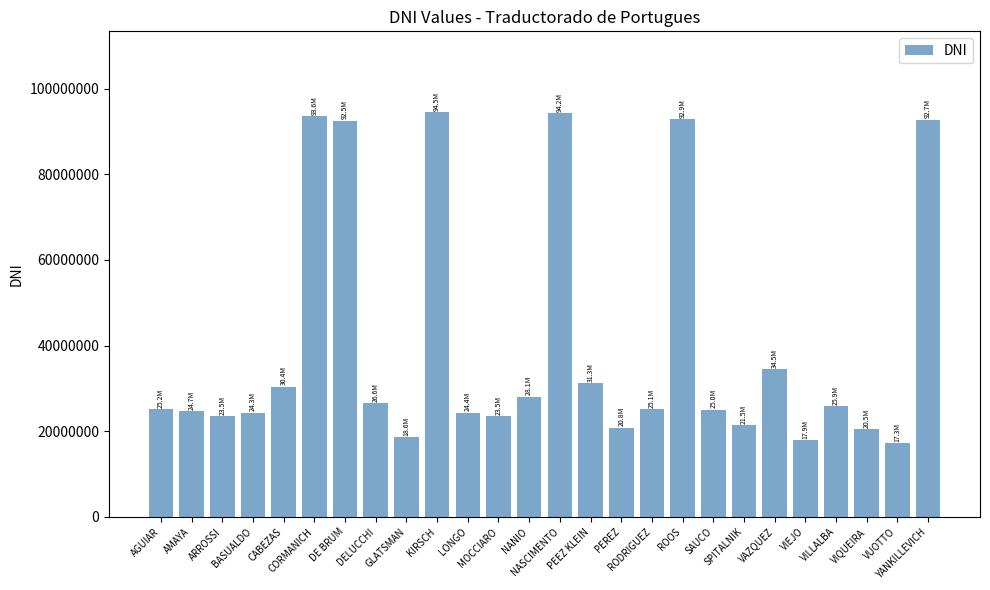

What is the greatest value displayed?

94474018